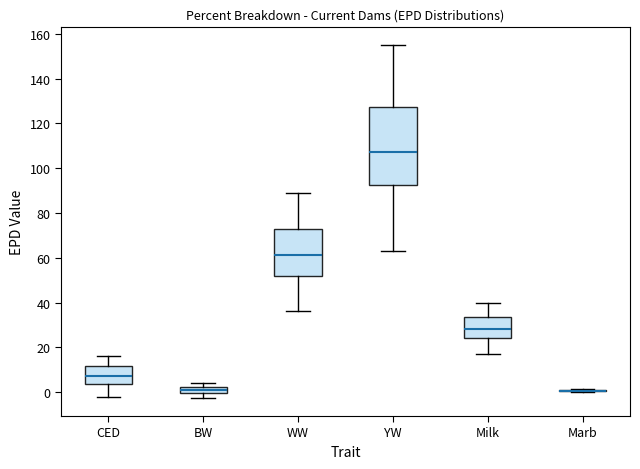

Comparing the boxes themselves (not the whiskers), which one is the tallest?

YW